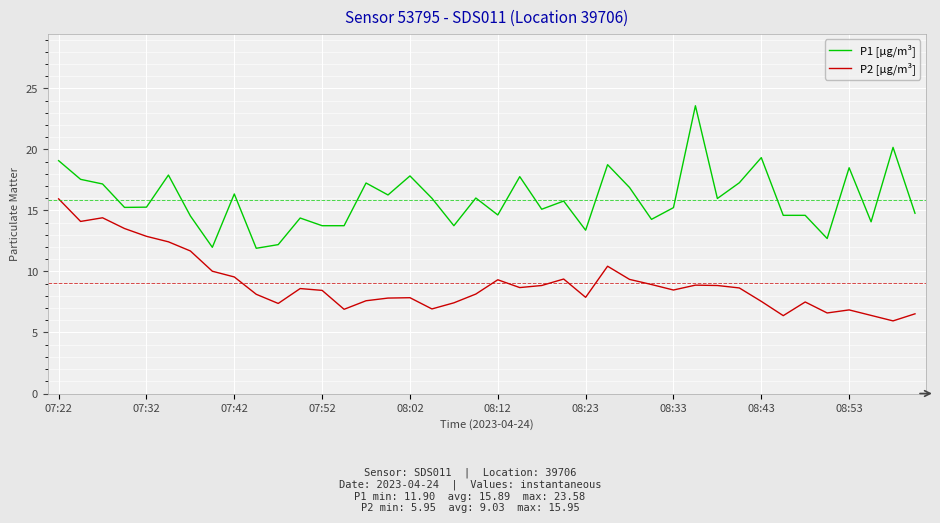

True or false: P1 [µg/m³] and P2 [µg/m³] cross at least once.

False